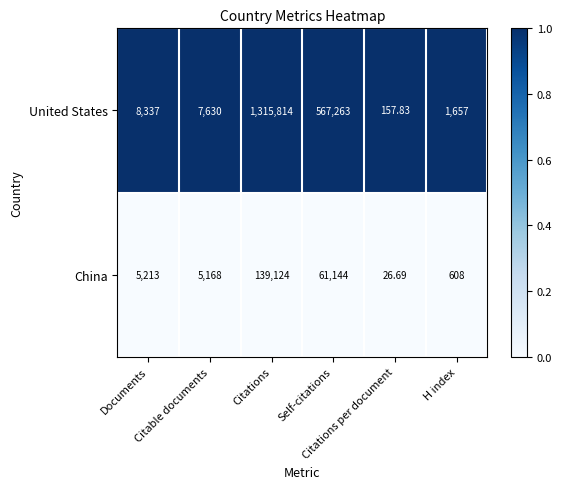

Which series has the widest spread of values?

United States